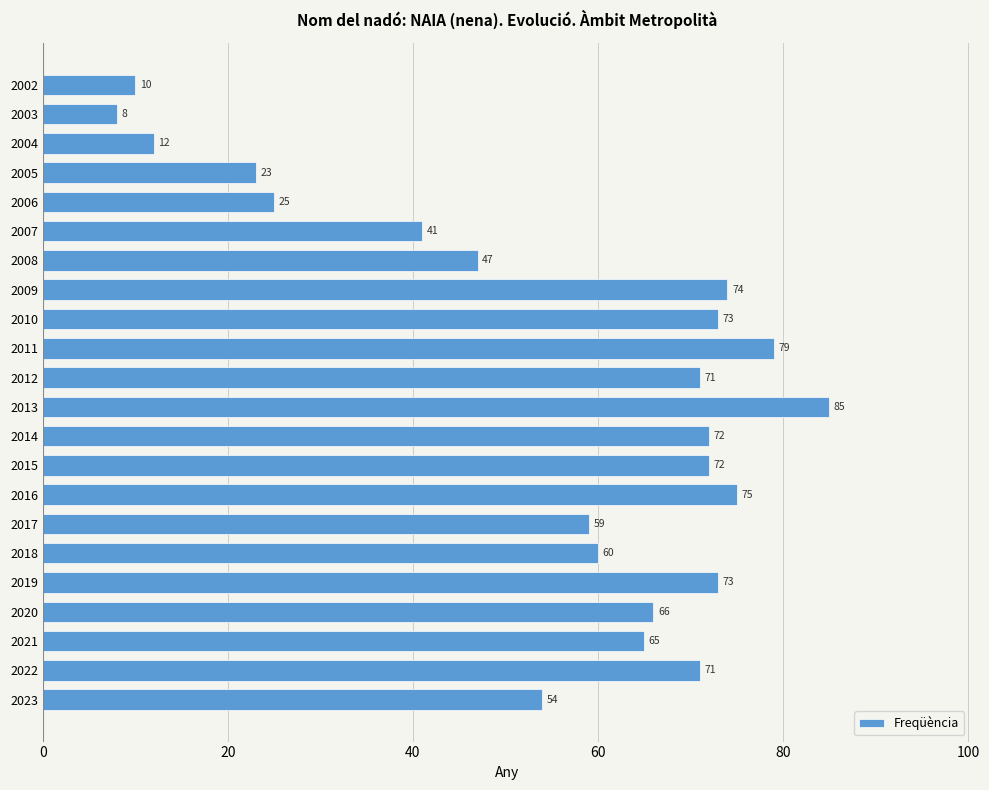

What is the difference between the maximum and minimum values?

77